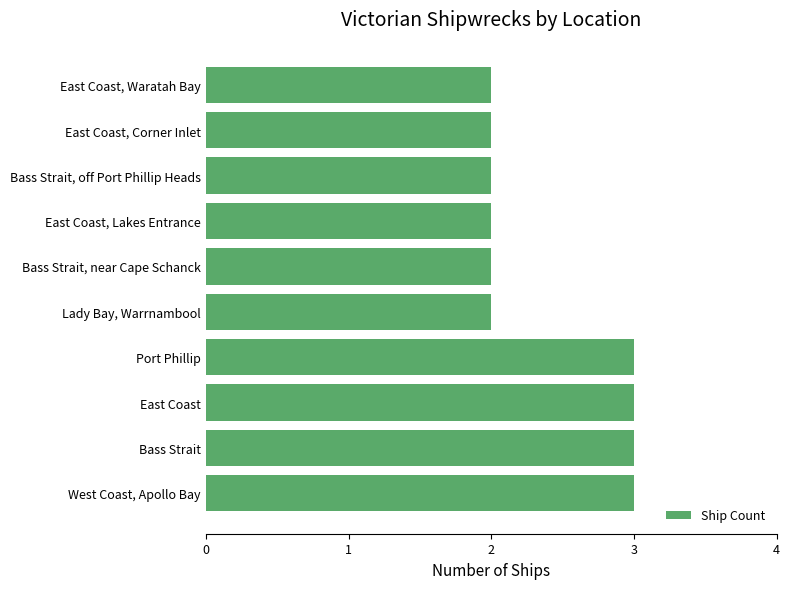

Which has a higher value, Lady Bay, Warrnambool or East Coast?

East Coast